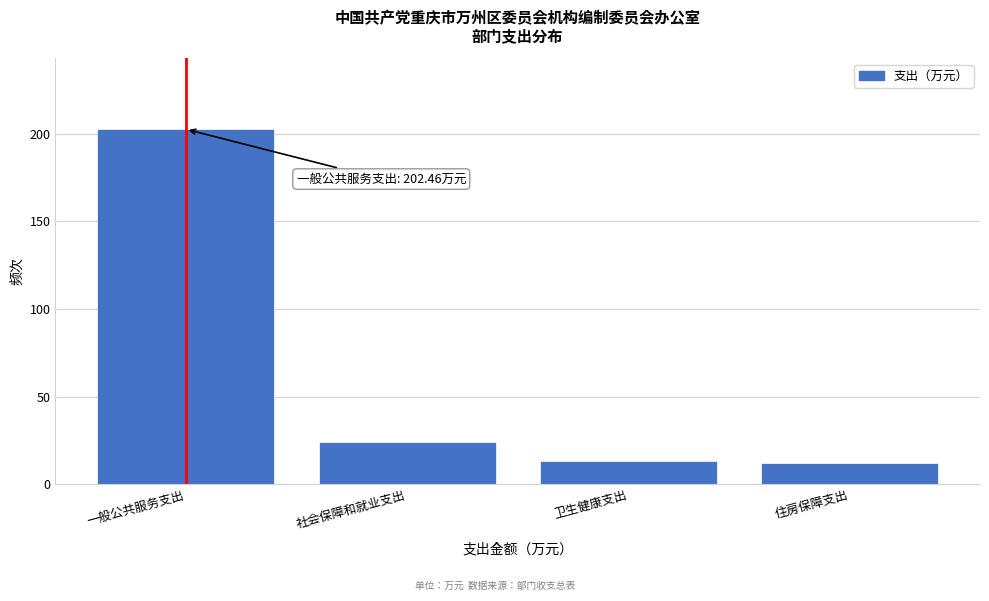

Reading left to right, transcribe all the data shown in this chart.

202.5	24.1	13.1	11.9